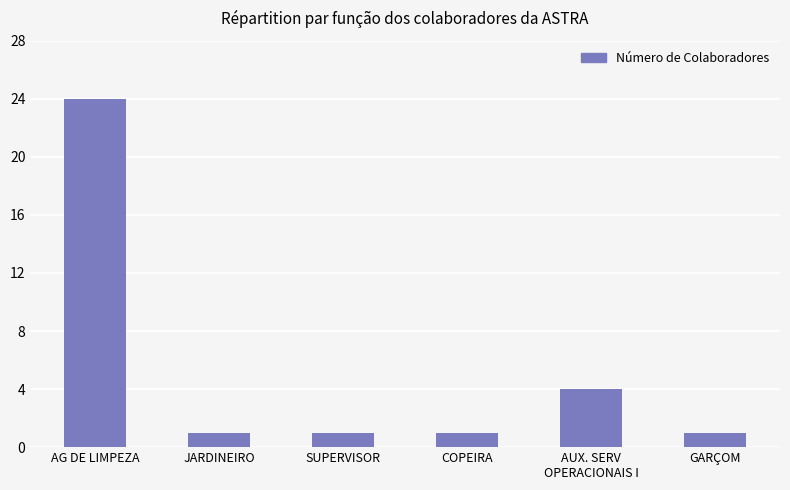

What is the greatest value displayed?

24